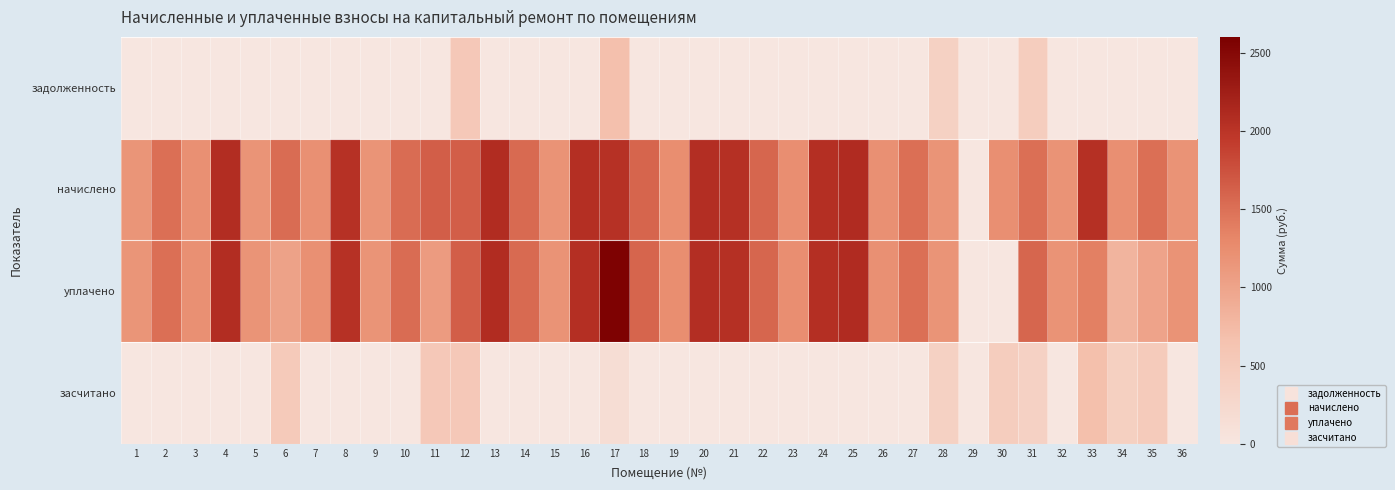

At which category does the chart reach its peak across all series?

17